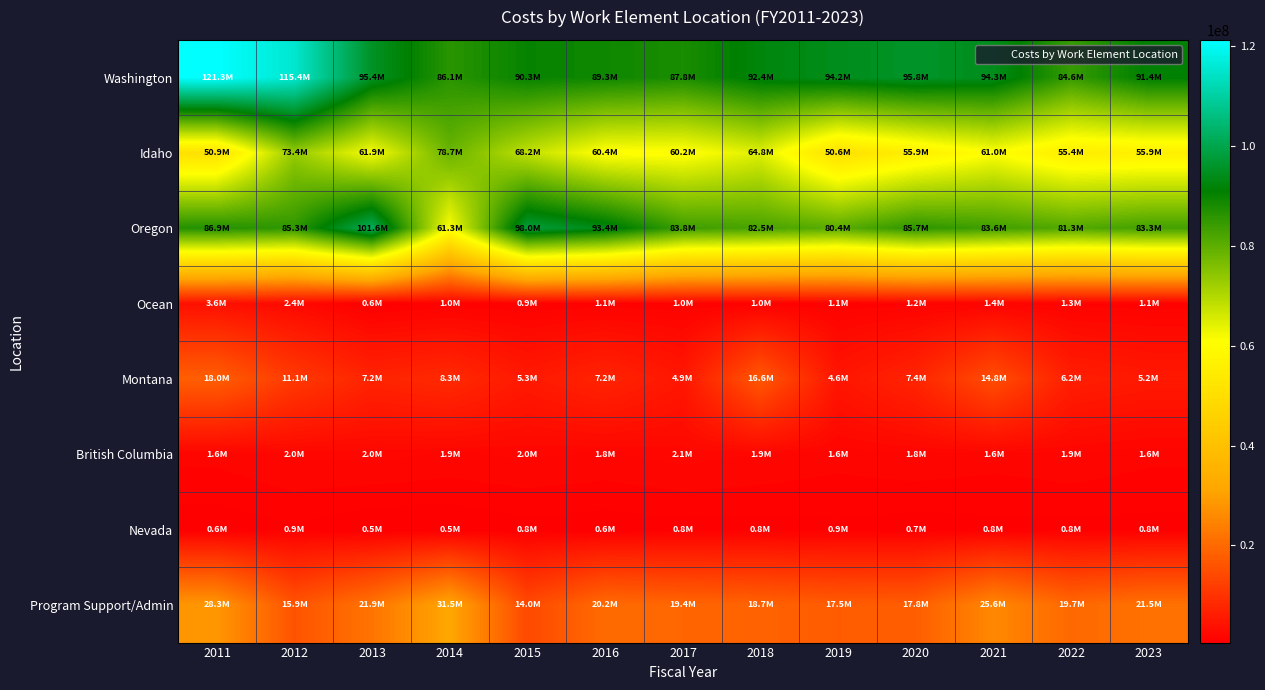

Which series changed the most between 2011 and 2023?

Washington